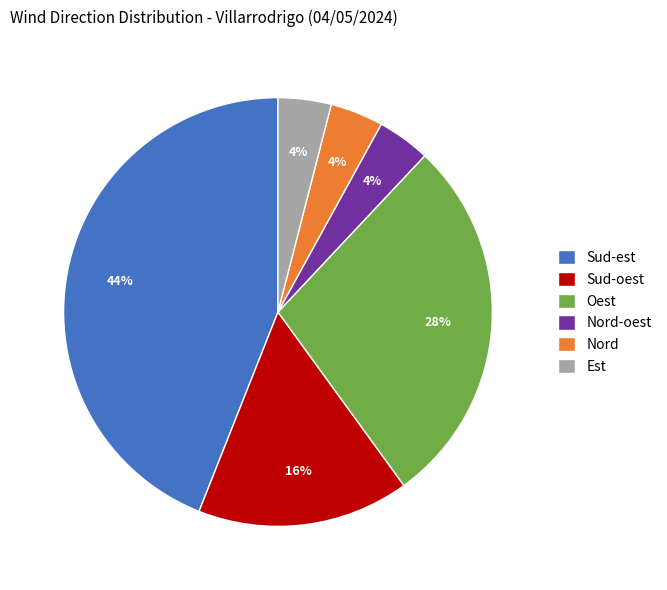

Approximately how many times larger is the value at Sud-oest compared to Est?

4.0